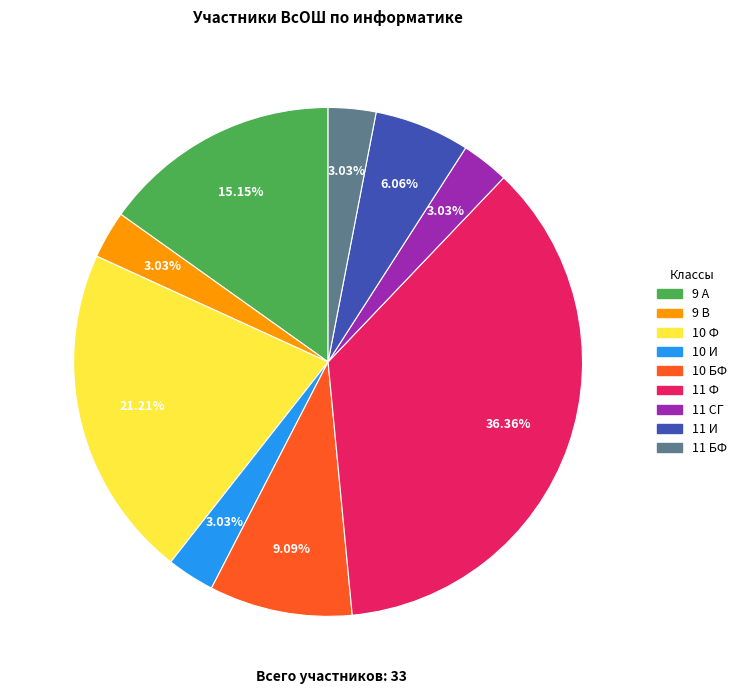

True or false: 9 А accounts for 8% of the total.

False